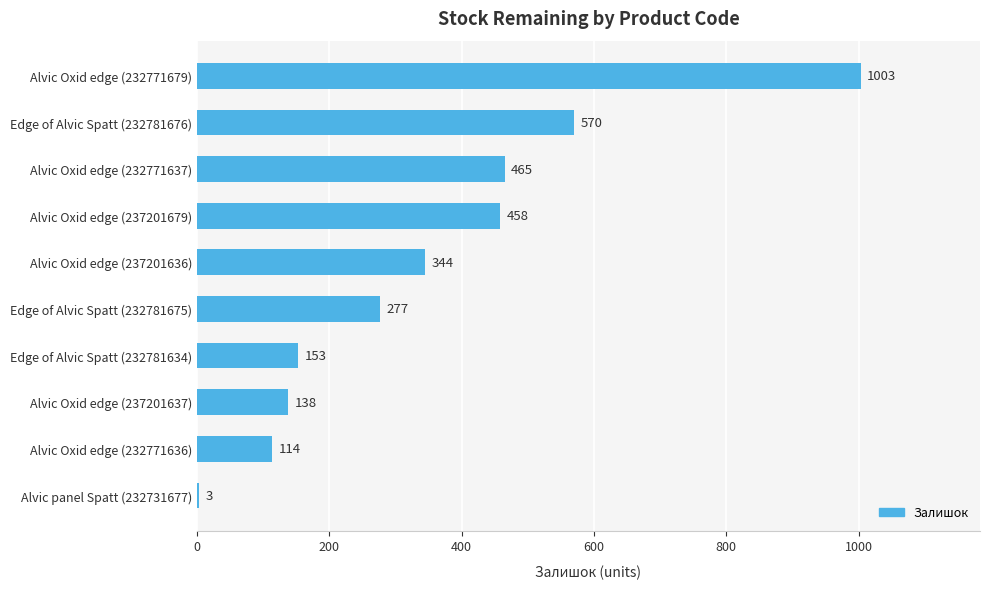

What is the change in value from Alvic Oxid edge (237201637) to Alvic Oxid edge (237201679)?

+320